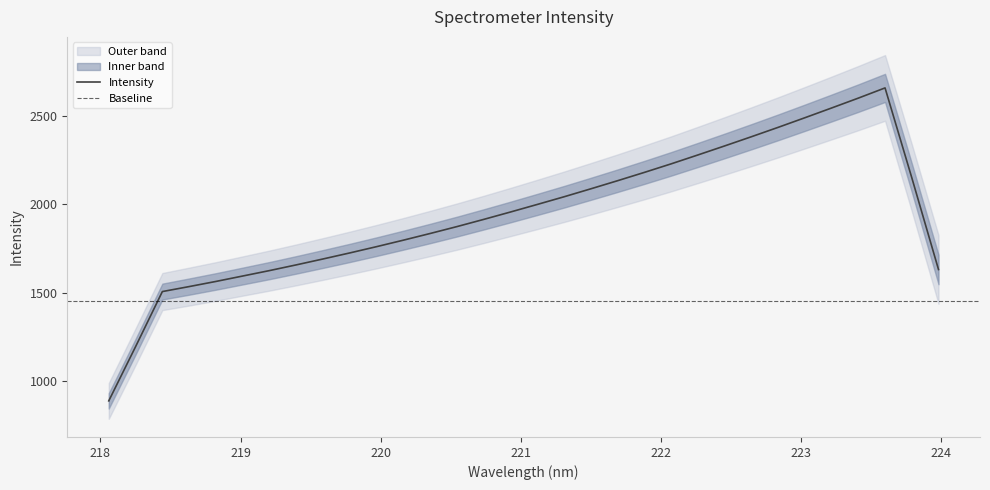

At which label is the value closest to 2114?

221.6902